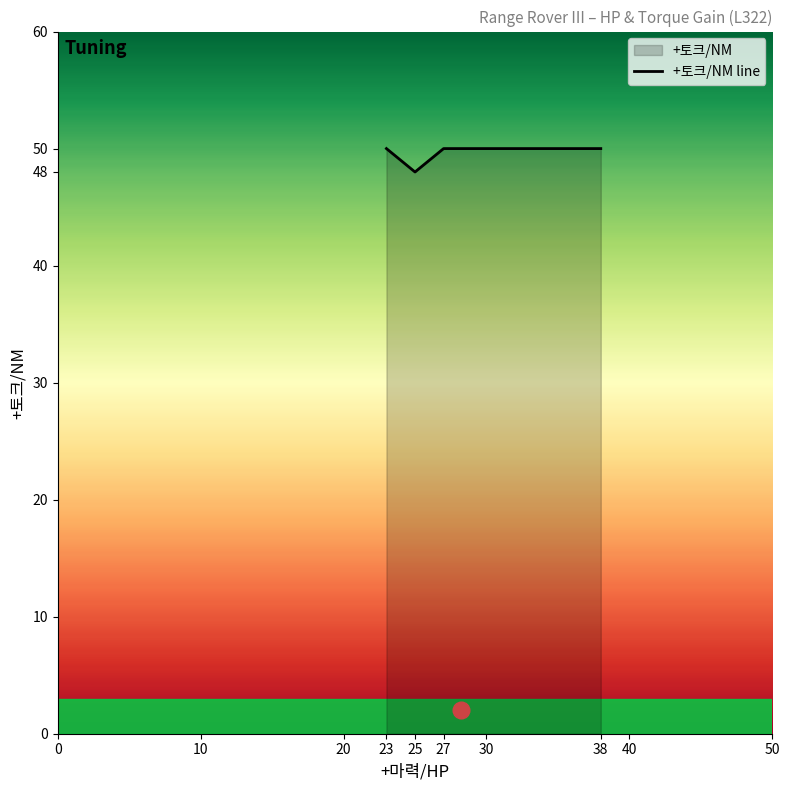

Is it true that the value at 27 is 66?

False